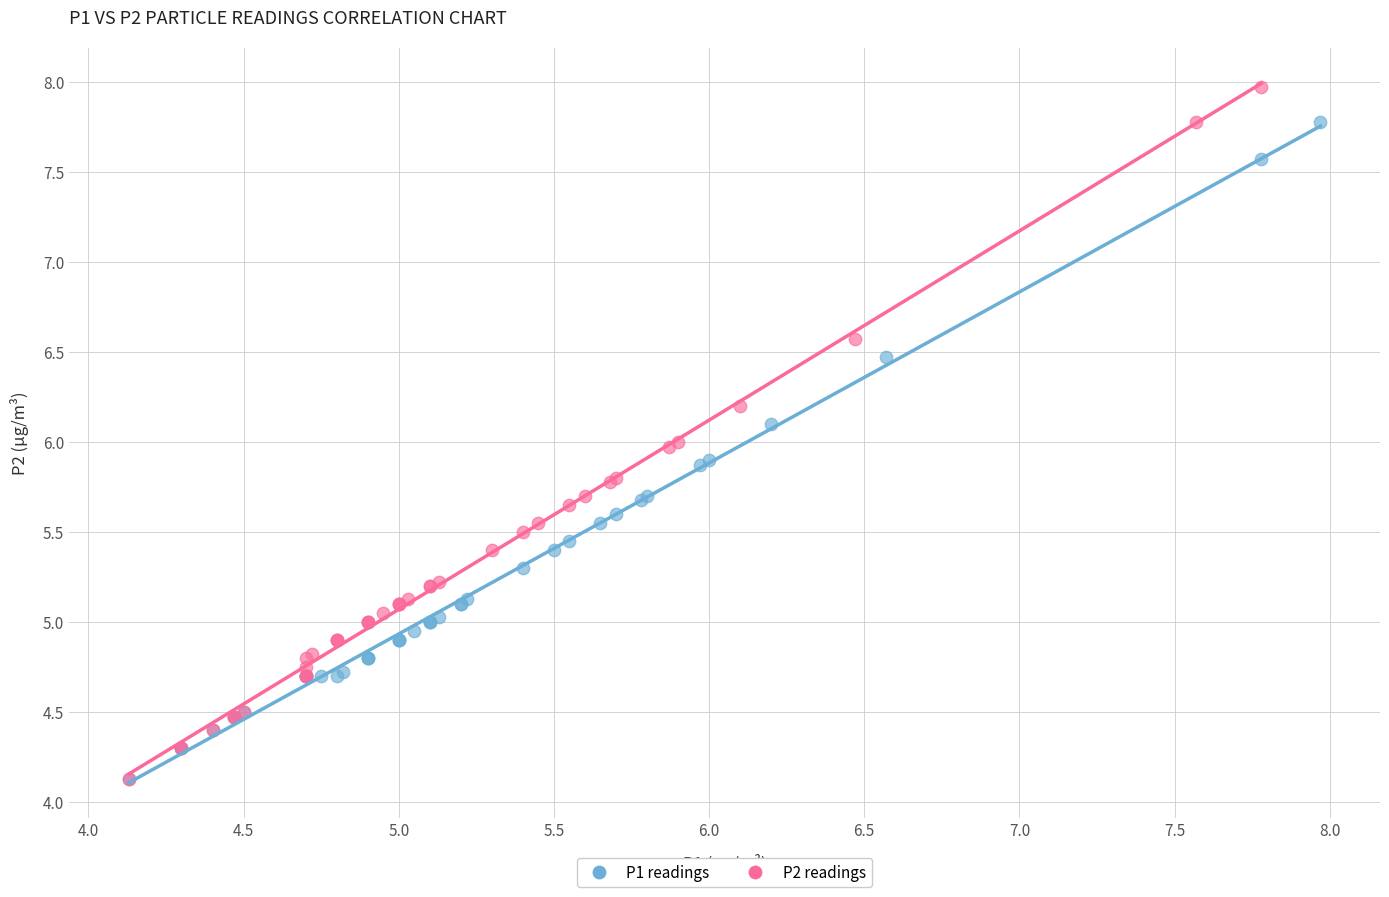

Which series reaches the maximum Y coordinate?

P2 readings